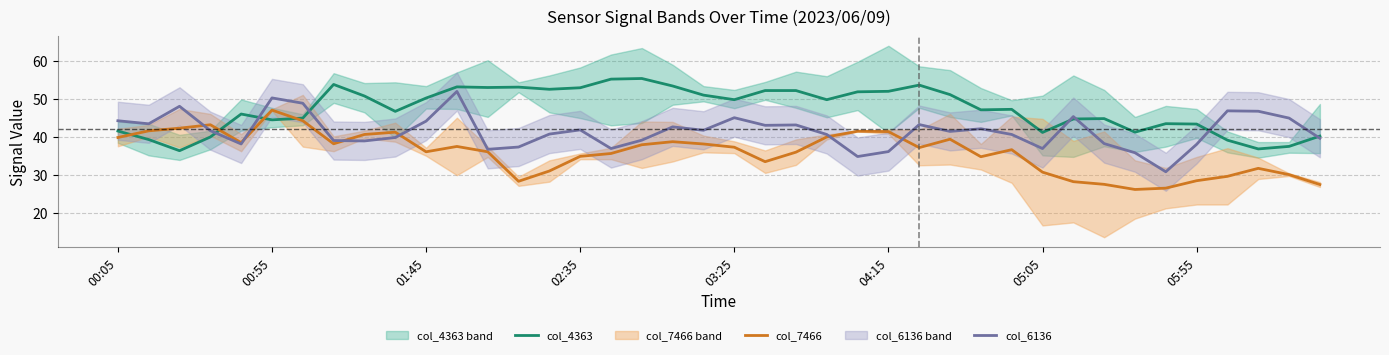

The value of col_7466 at 05:05 is 18.1. True or false?

False